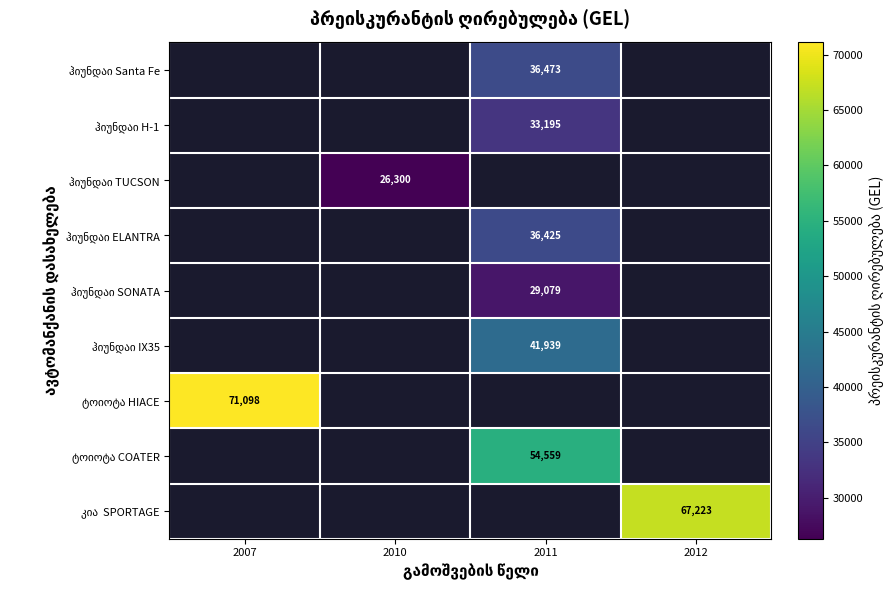

How many data points does each series have?

4